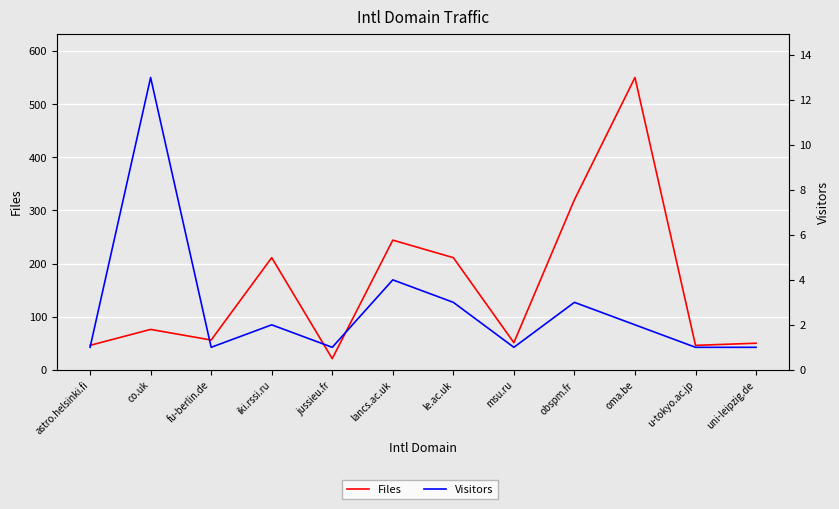

True or false: Files and Visitors intersect in this chart.

False